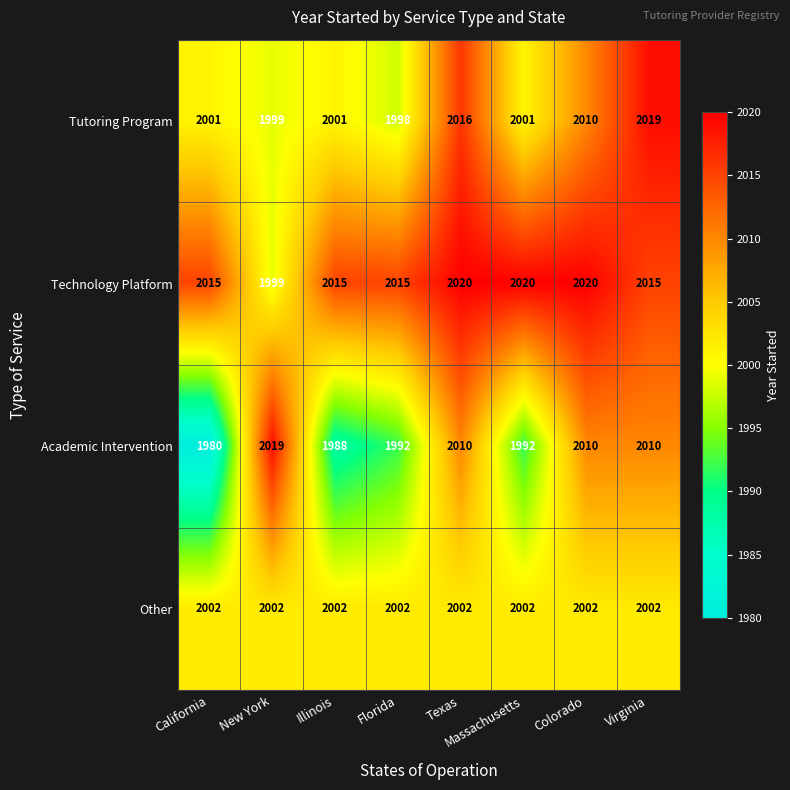

What value does the Tutoring Program series have at Virginia, to the nearest 10?

2020